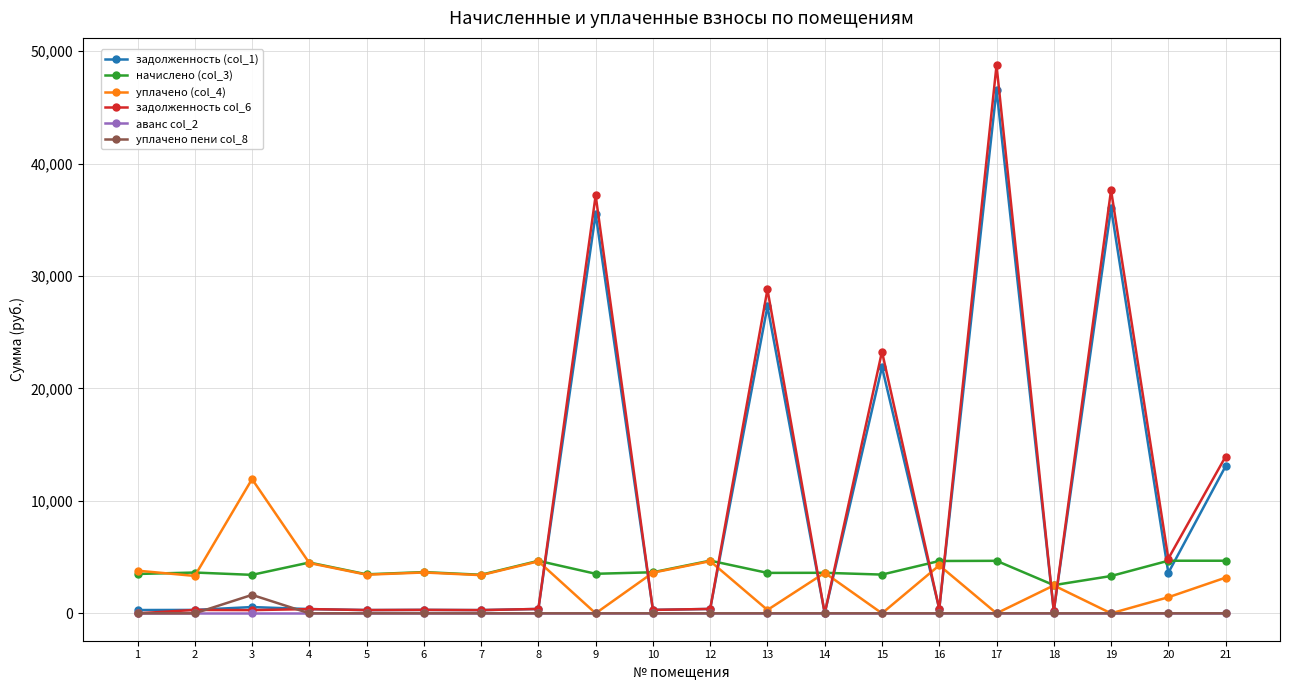

The value of задолженность (col_1) at 17 is 46567.3. True or false?

True